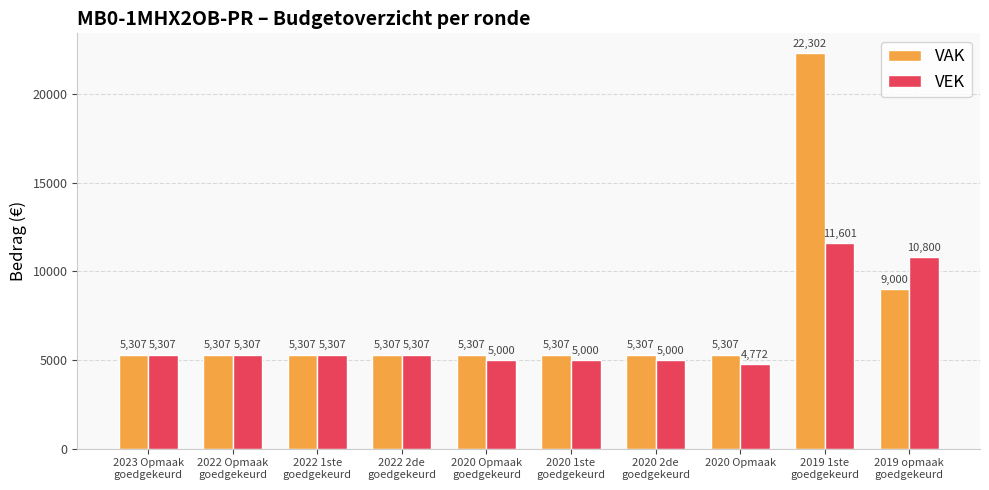

At which category does the chart reach its minimum across all series?

2020 Opmaak